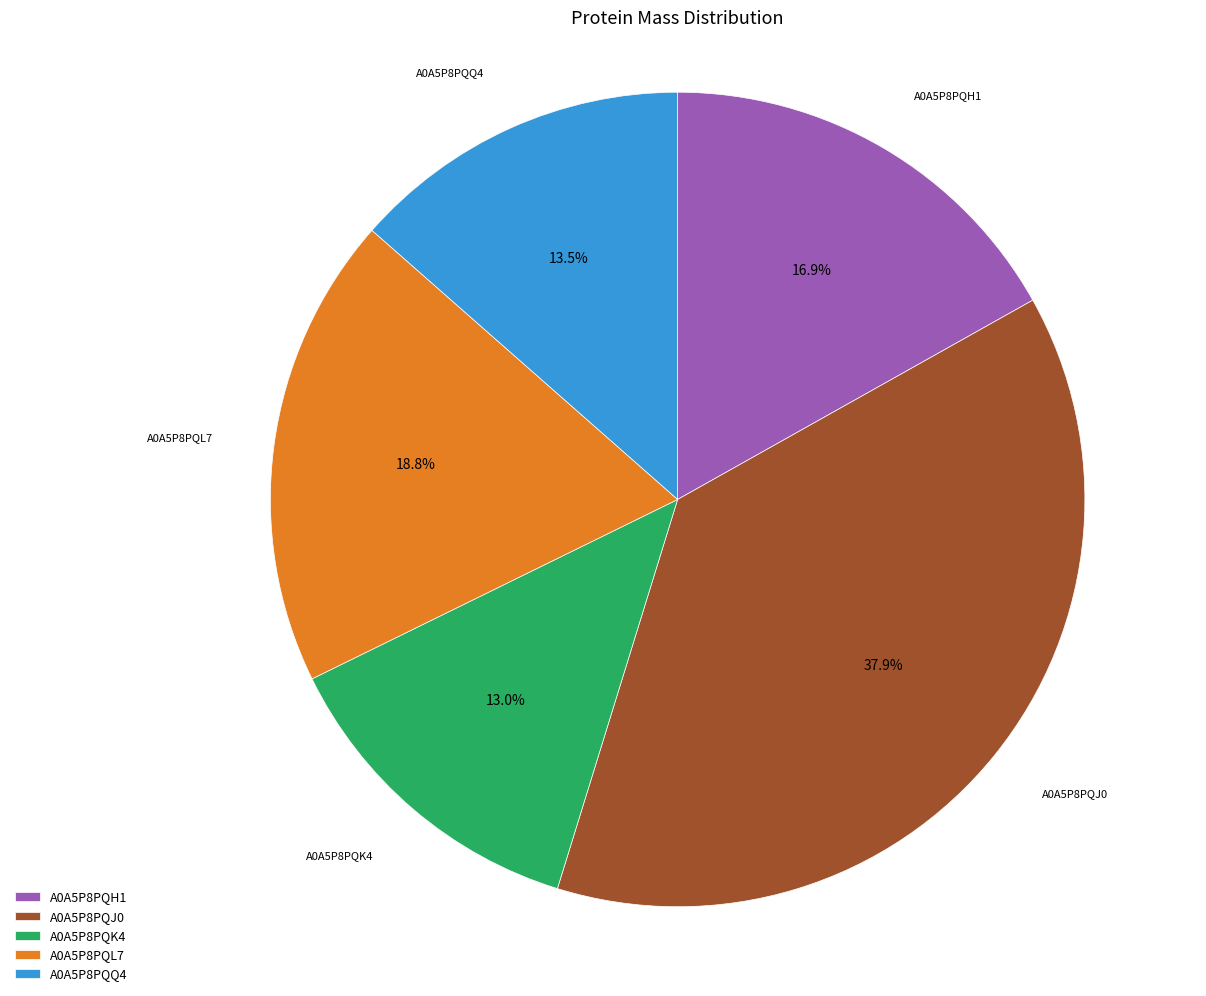

What is the largest slice in the pie chart?

A0A5P8PQJ0